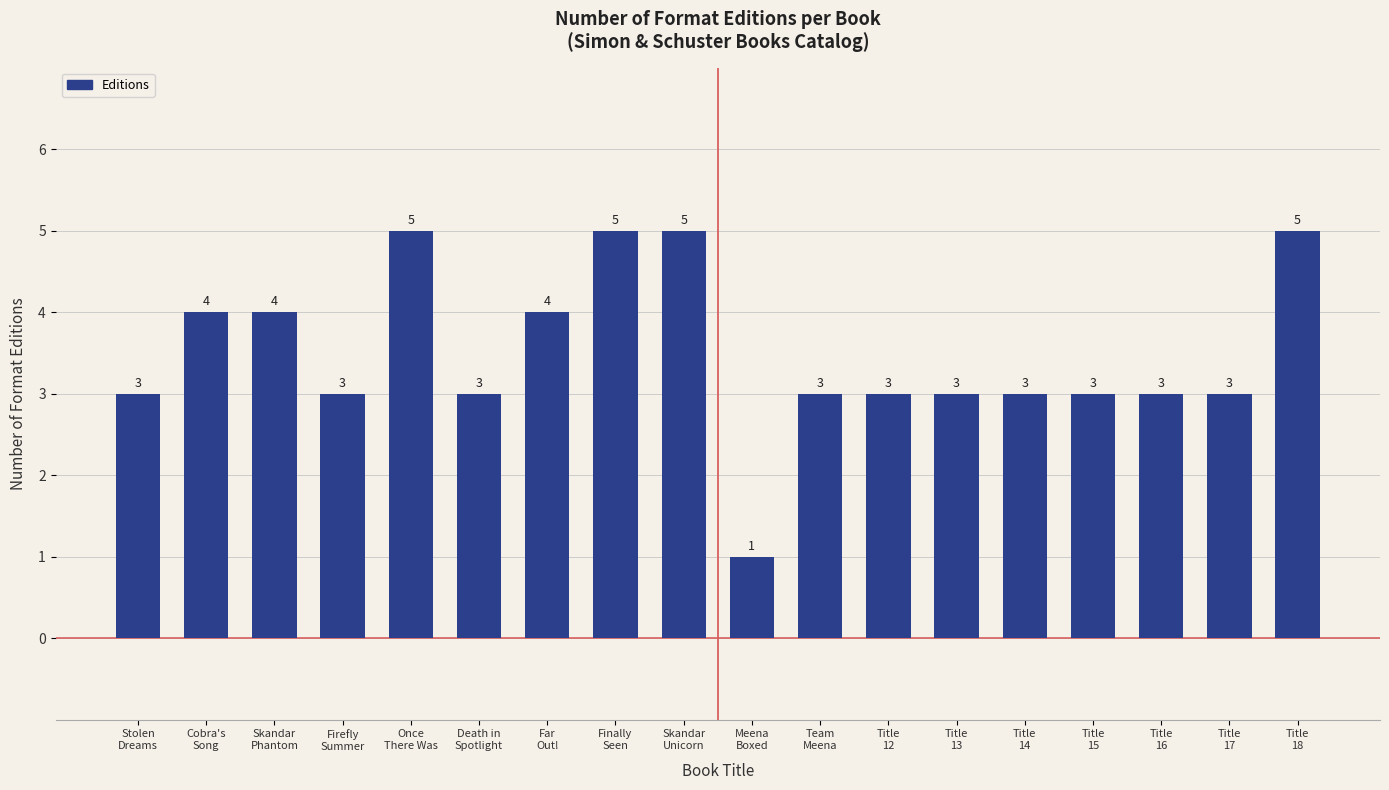

Reading right to left, transcribe all the data shown in this chart.

5	3	3	3	3	3	3	3	1	5	5	4	3	5	3	4	4	3